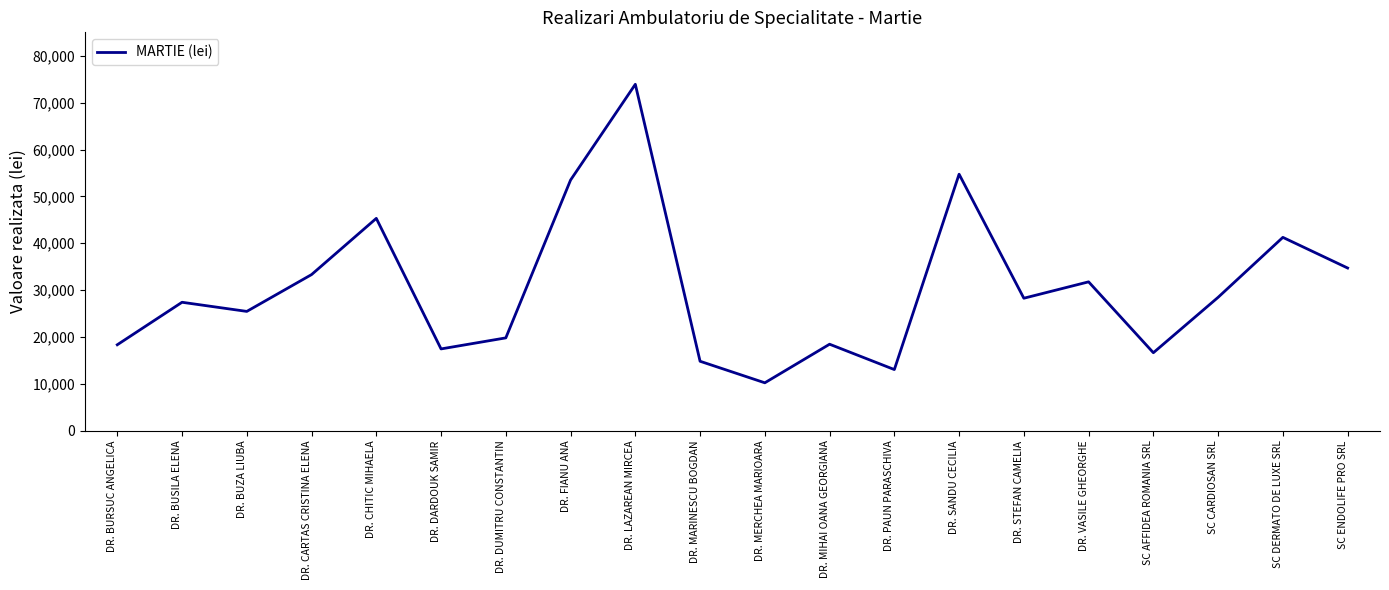

Does the chart have visible grid lines?

No